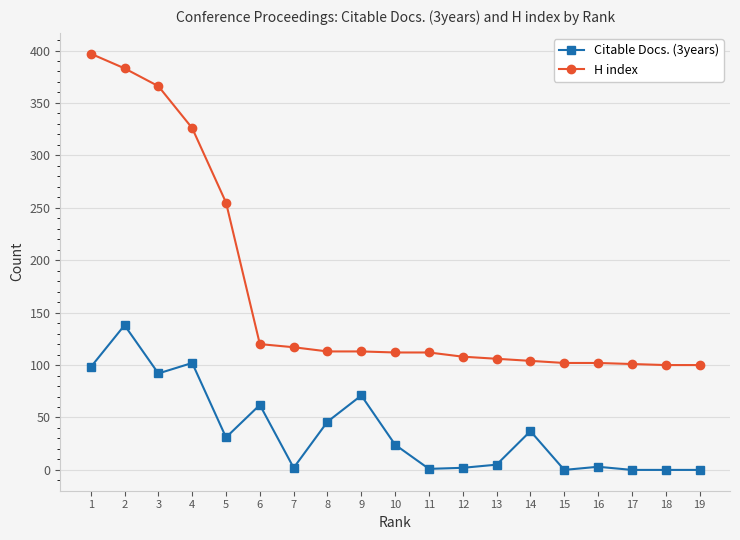

True or false: H index and Citable Docs. (3years) cross at least once.

False